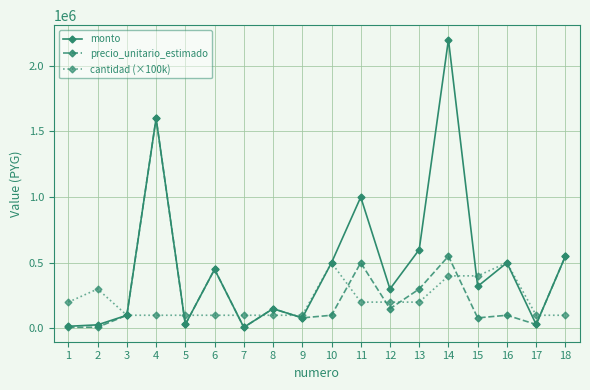

At which category is the sum across all series the highest?

4